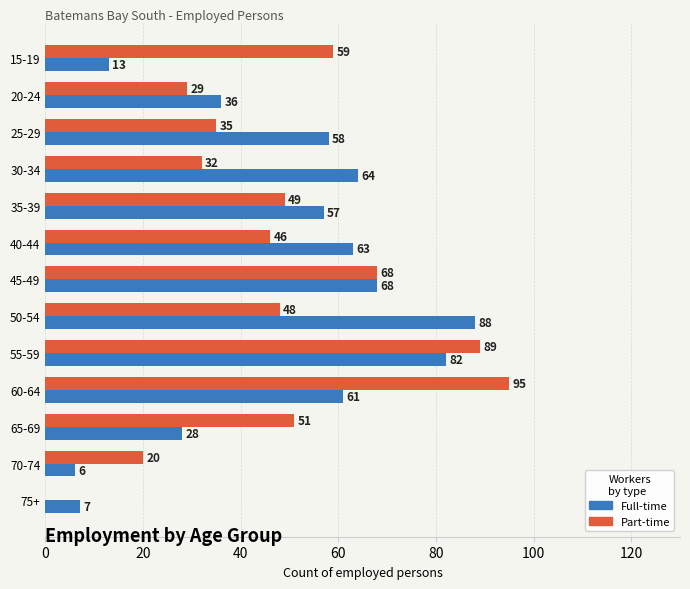

Which series changed the most between 25-29 and 30-34?

Full-time